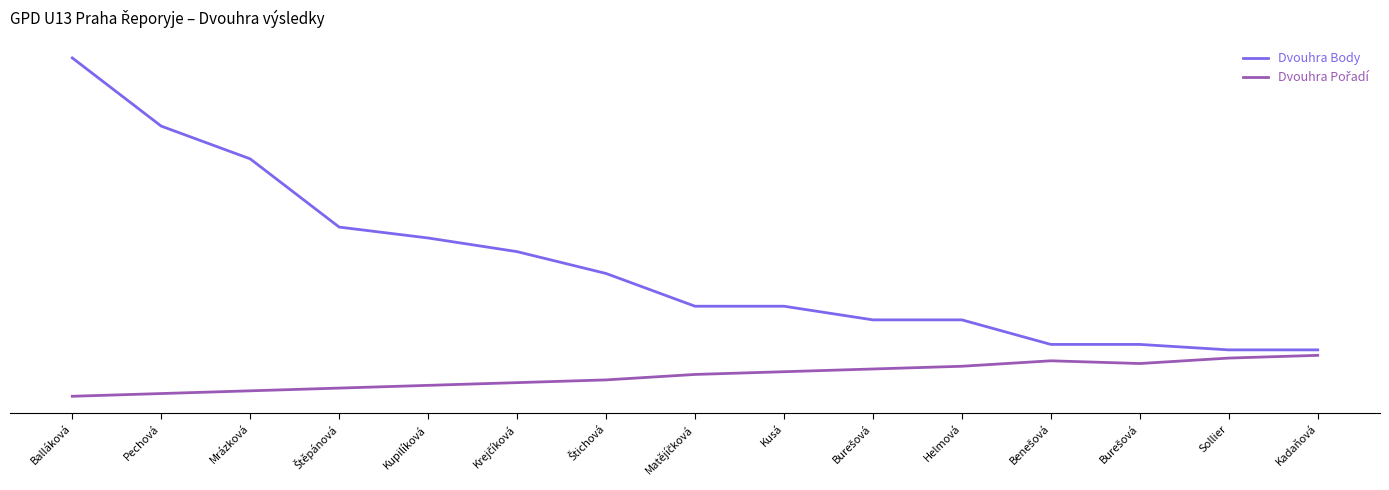

What is the difference between the maximum and minimum values in the Dvouhra Body series?

107